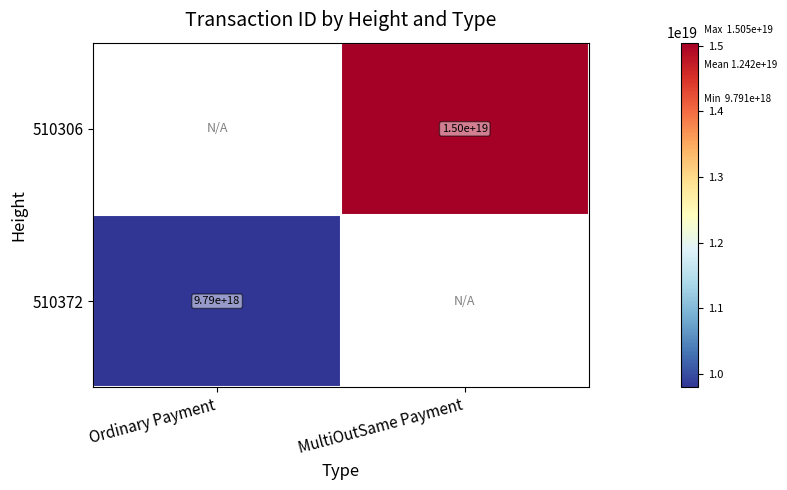

Is it true that 510306 equals 15000000000000000000 at MultiOutSame Payment?

True